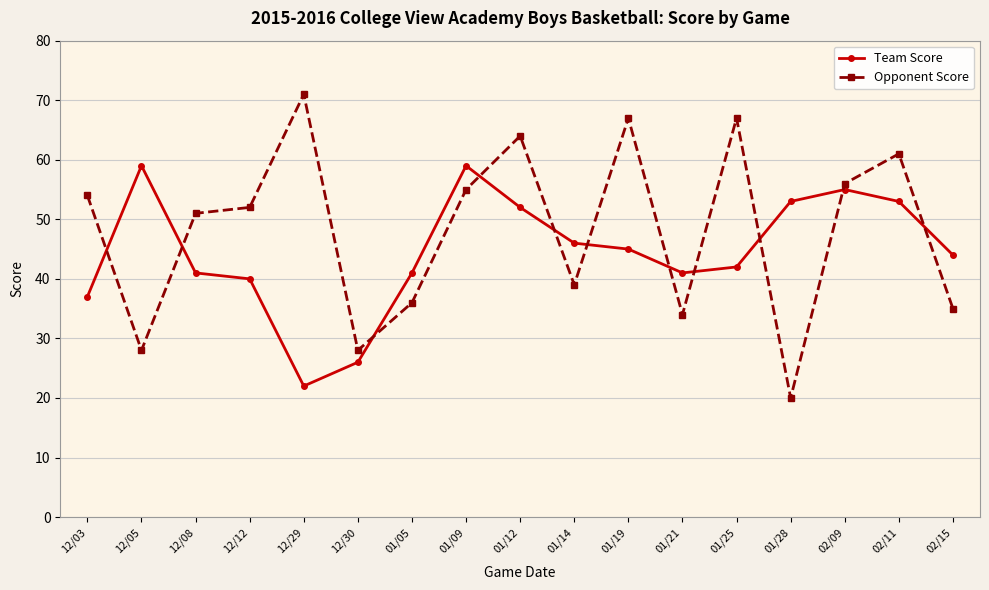

What is the label of the 17th point from the right?

12/03